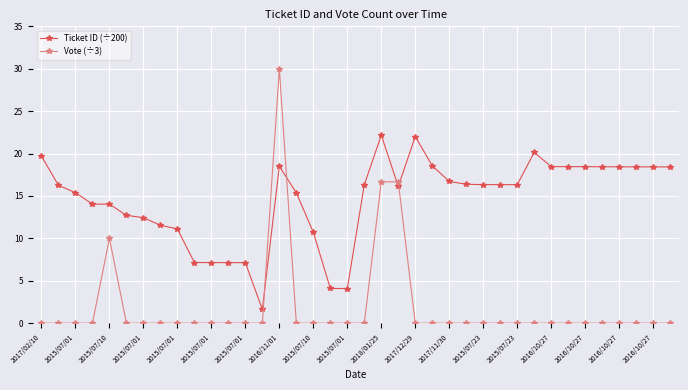

True or false: Ticket ID (÷200) has more than 2 points higher than both neighbors.

True